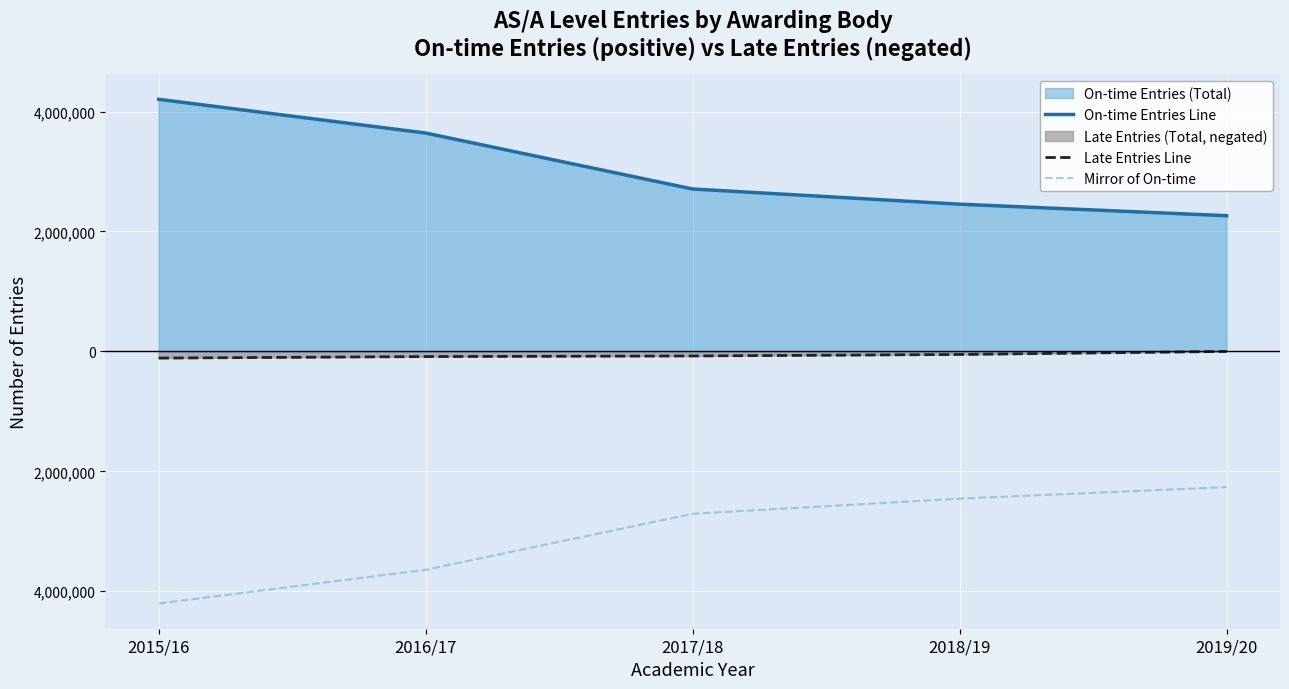

What is the minimum value for Late Entries Line?

-111240